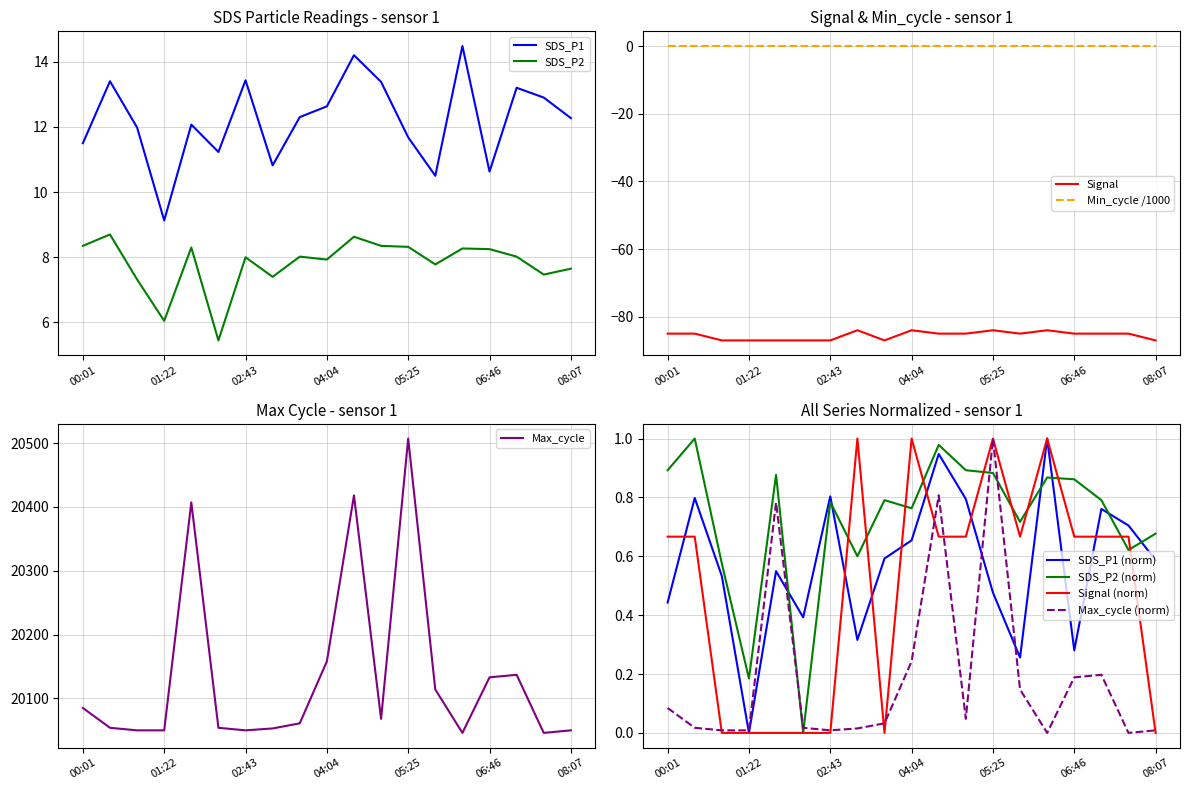

True or false: SDS_P2 and Max_cycle cross at least once.

False